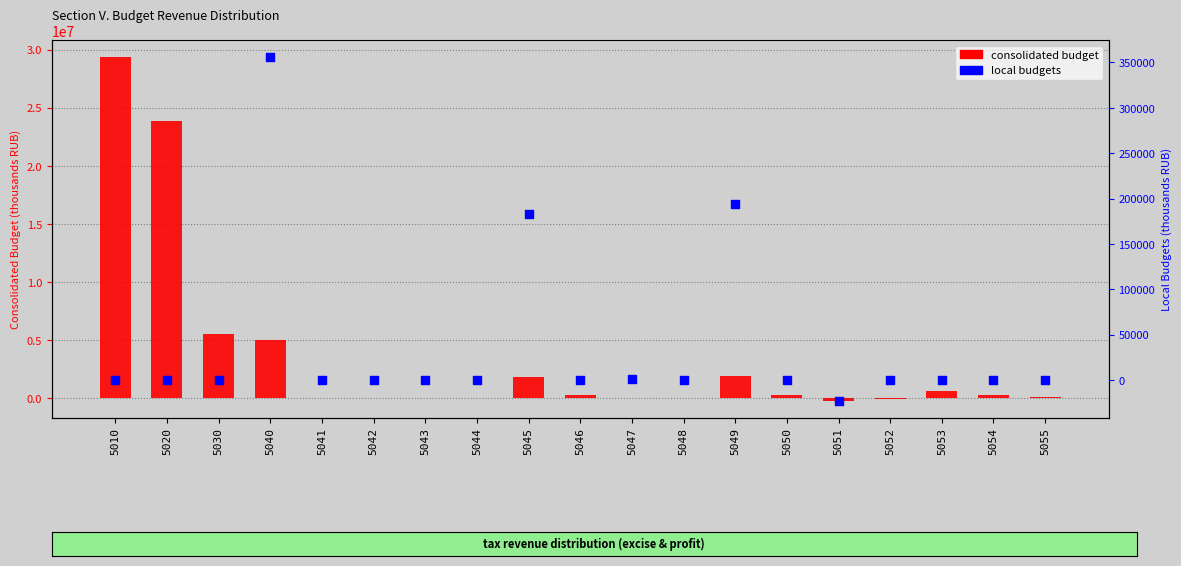

Which series has the largest total across all categories?

consolidated budget